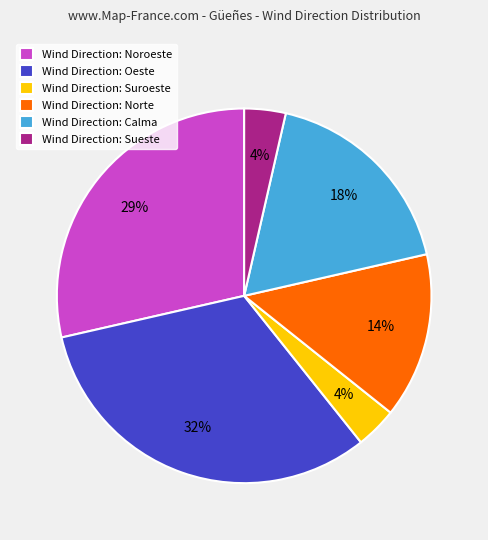

Is it true that Wind Direction: Norte is 14% of the pie?

True